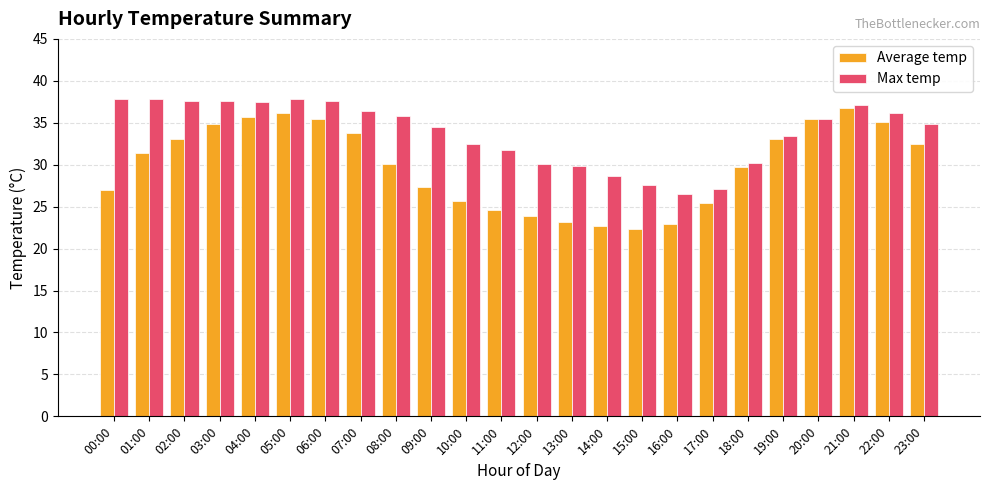

Between 01:00 and 09:00, which series saw the biggest shift?

Average temp